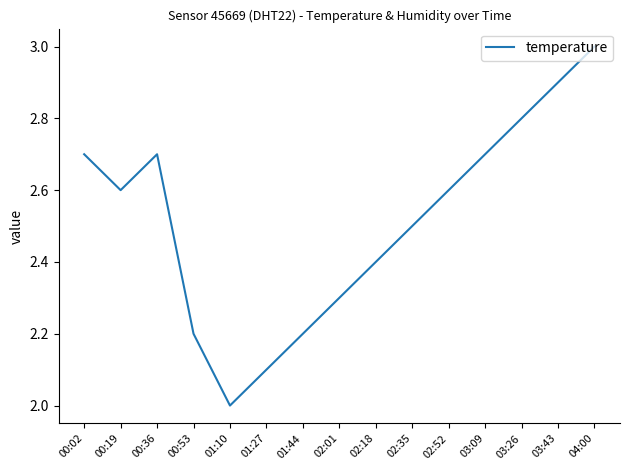

How many lines are shown in the chart?

1